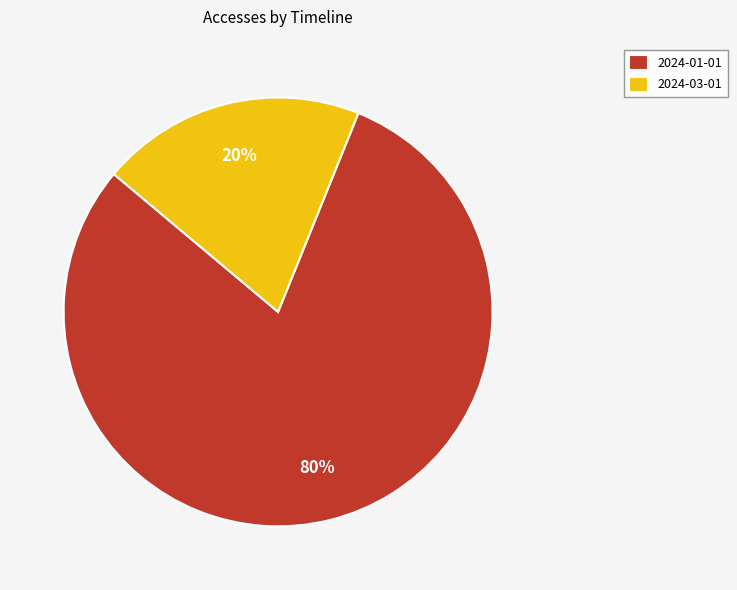

Which has a higher value, 2024-01-01 or 2024-03-01?

2024-01-01